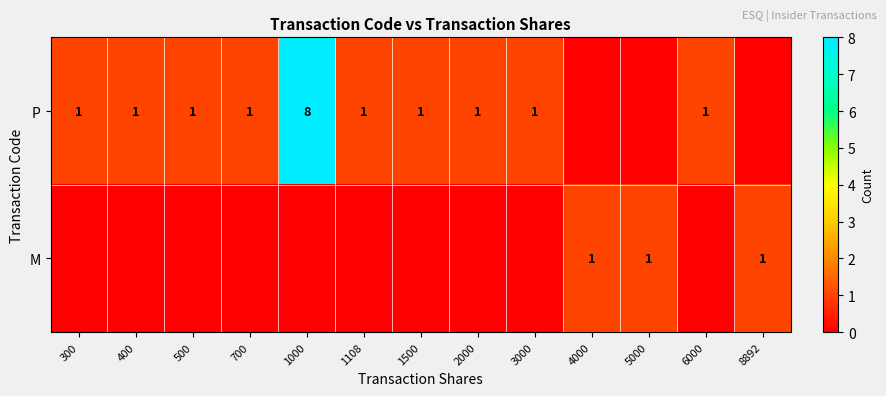

What is the spread (max minus min) of values at 500?

1